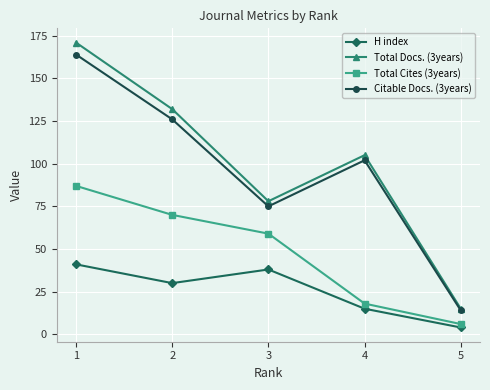

At which label does Citable Docs. (3years) first exceed 102?

1